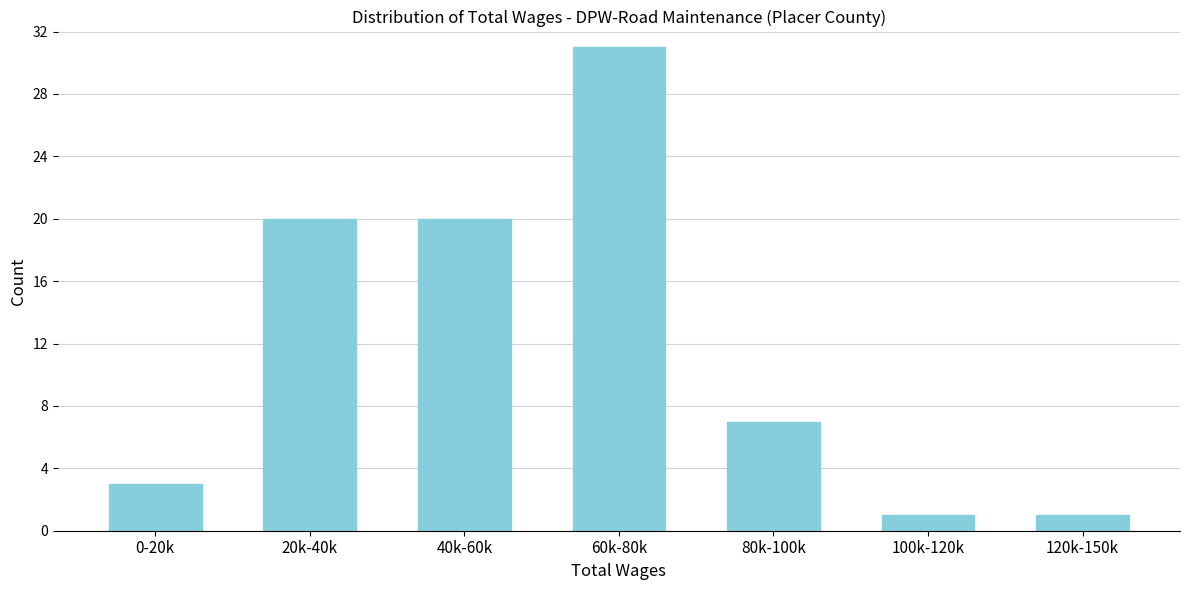

Reading left to right, list all the values displayed in this chart.

3	20	20	31	7	1	1